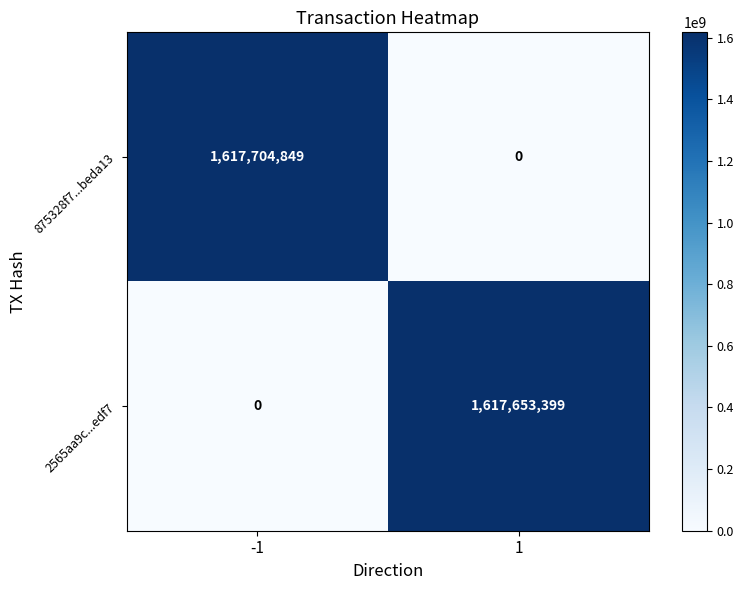

The 875328f7...beda13 series shows 914106419 at -1. True or false?

False